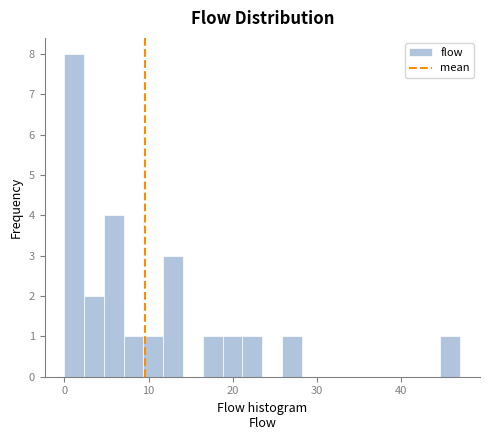

Read against the x-axis, roughly where is the centre of the tallest bar?

1